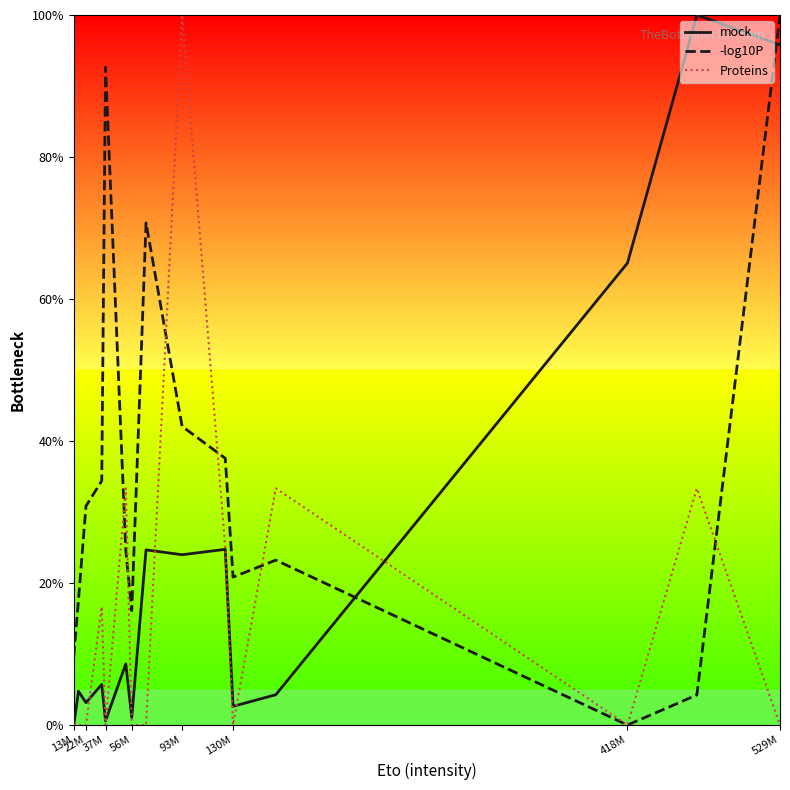

Reading right to left, list all the values displayed in this chart.

mock: 95.8	100.0	65.1	4.3	2.6	24.7	24.0	24.7	1.1	8.6	0.6	5.7	3.1	4.8	0.0
-log10P: 100.0	4.2	0.0	23.2	20.8	37.6	42.1	70.7	16.1	24.6	92.6	34.4	30.8	17.6	9.7
Proteins: 0.0	33.3	0.0	33.3	0.0	25.0	100.0	0.0	0.0	33.3	0.0	16.7	0.0	0.0	0.0